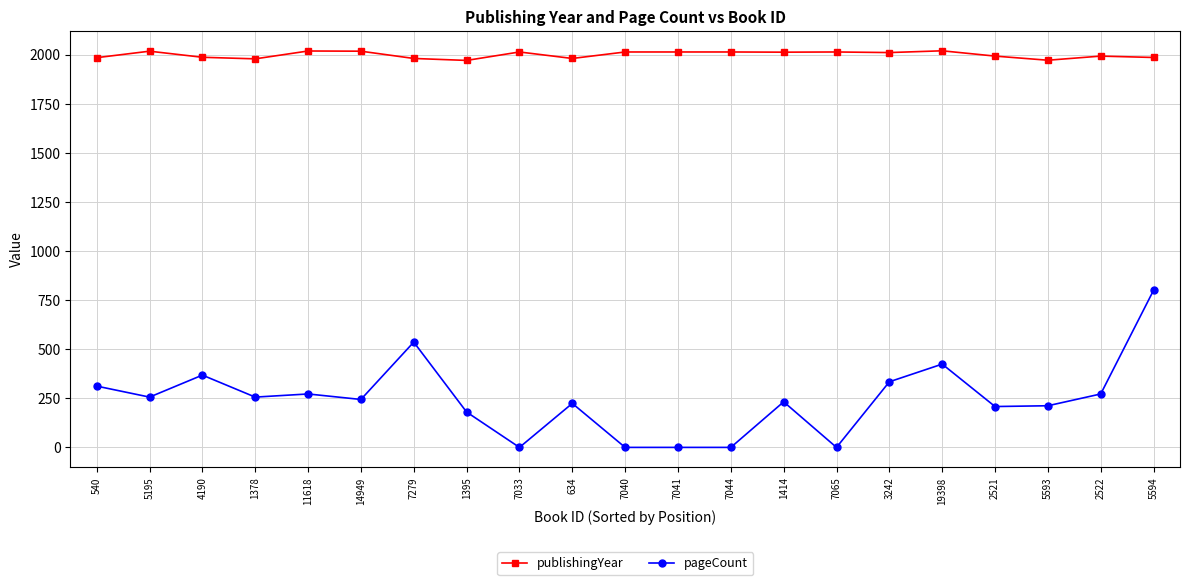

True or false: pageCount and publishingYear cross at least once.

False